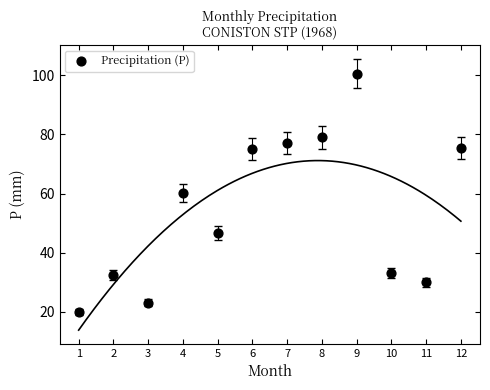

What is the range of X values (max minus min)?

11.0